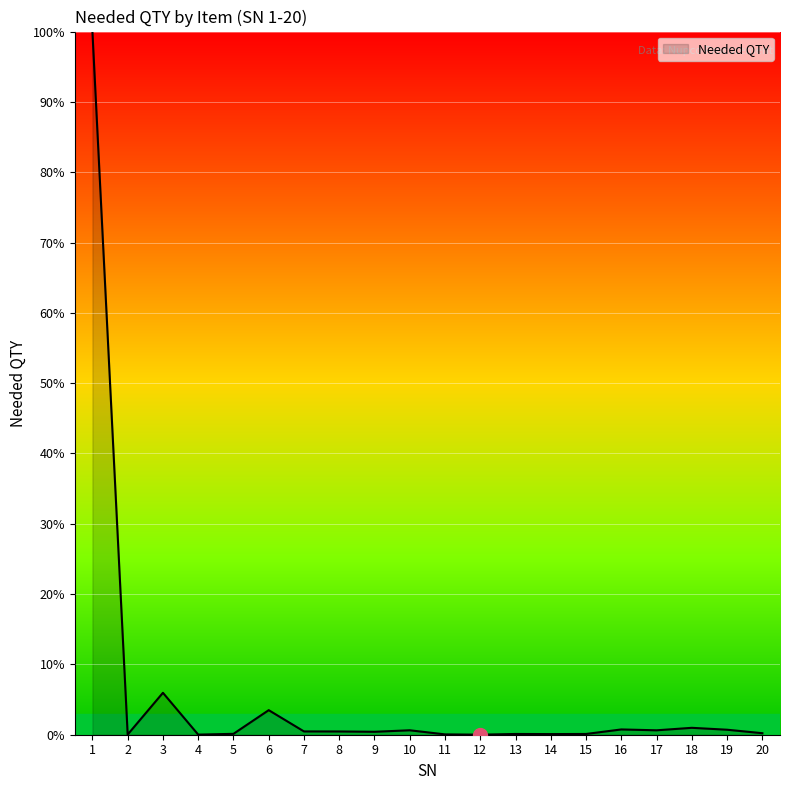

True or false: the data shows 0.0 at 2.

True